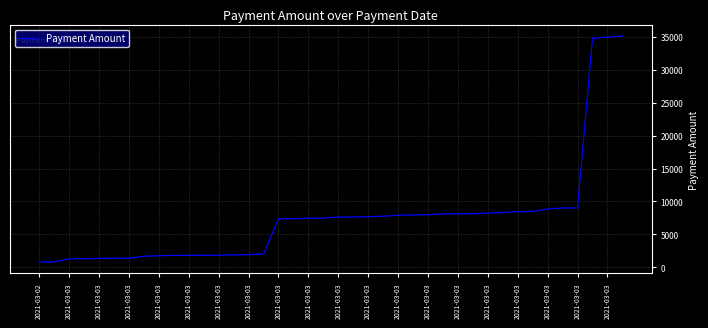

What is the minimum value shown in the chart?

800.0